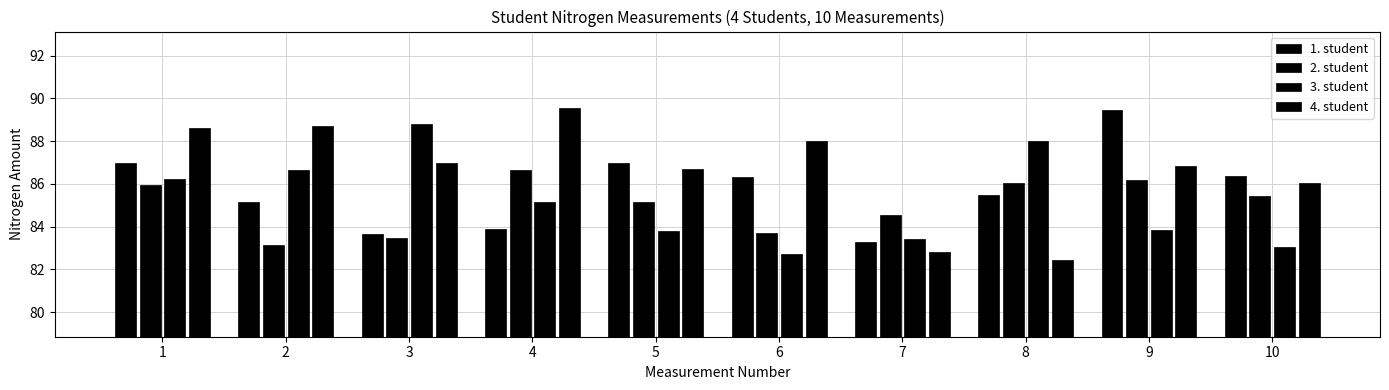

How many values in the 1. student series exceed 86?

5